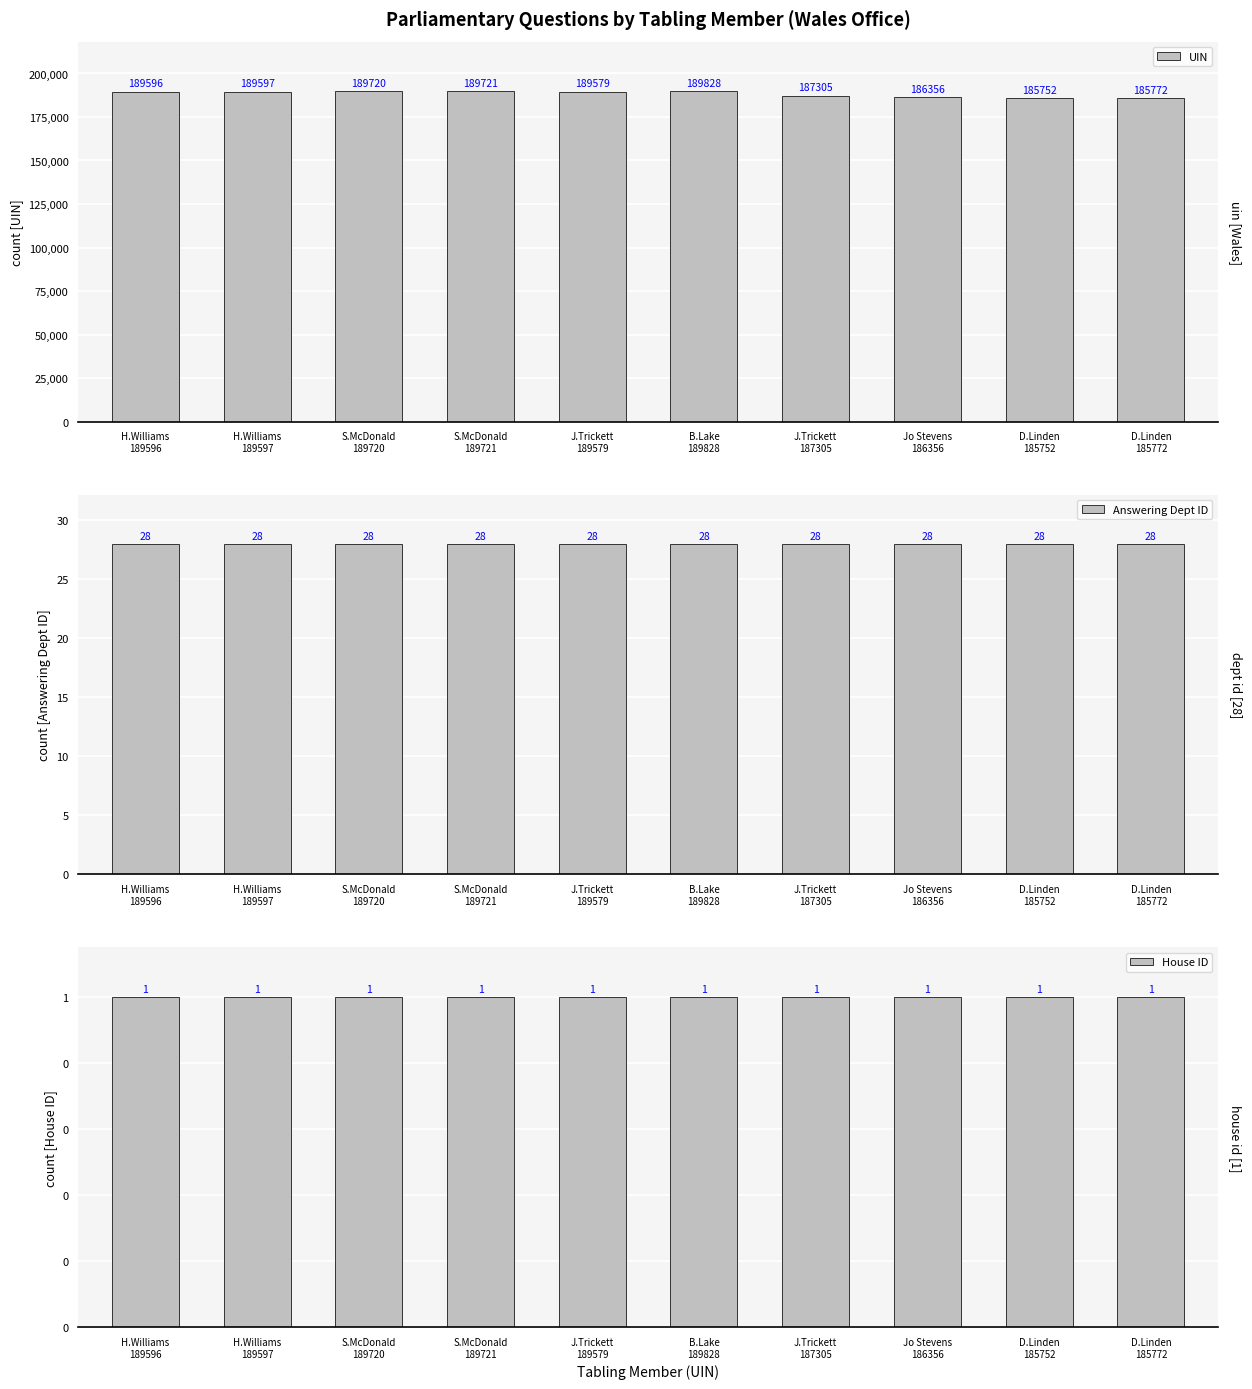

What is the approximate value of Answering Dept ID at D.Linden
185772?

28